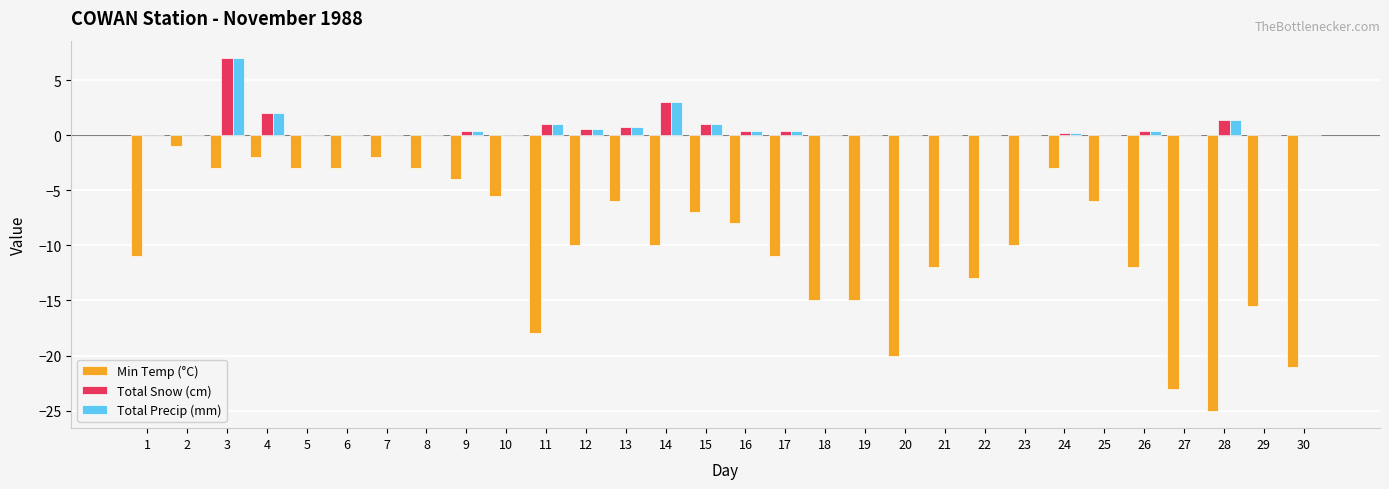

True or false: Total Snow (cm) has a value of 2.7 at 20.

False